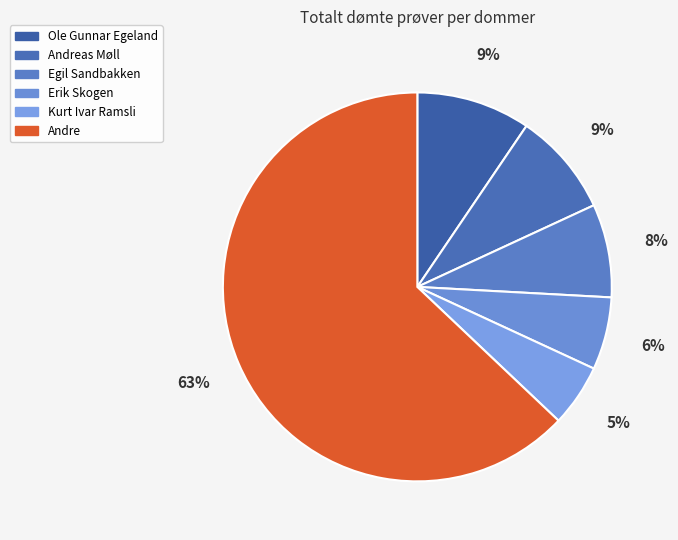

How many slices are in this pie chart?

6